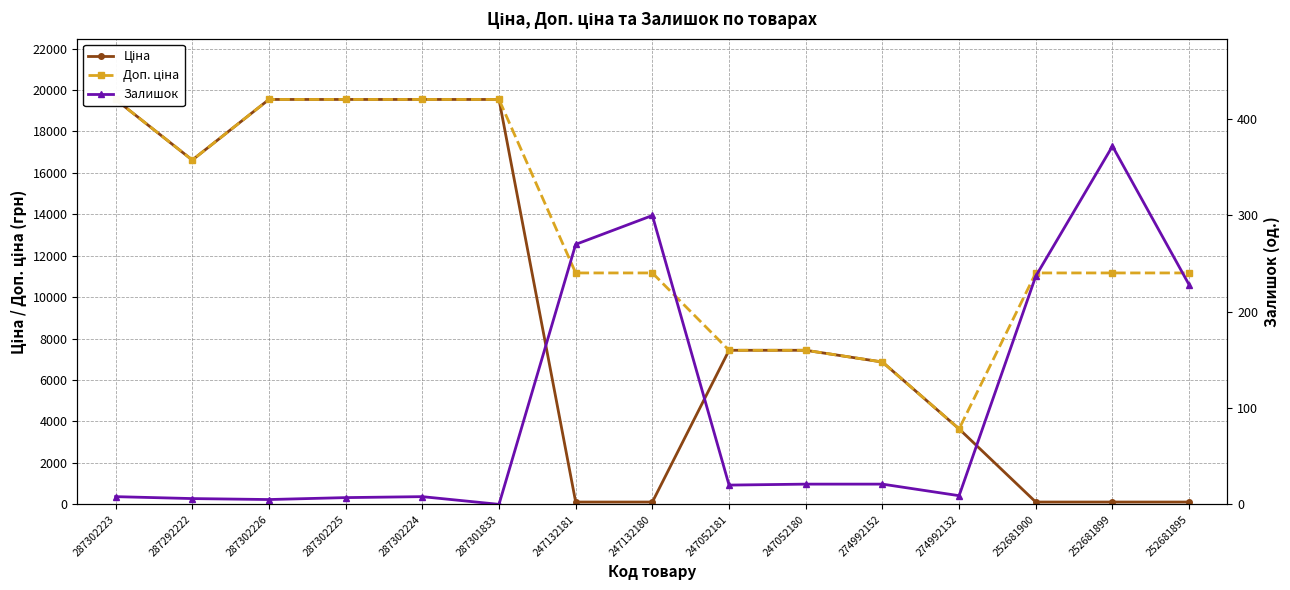

What is the label of the 4th point from the right?

274992132